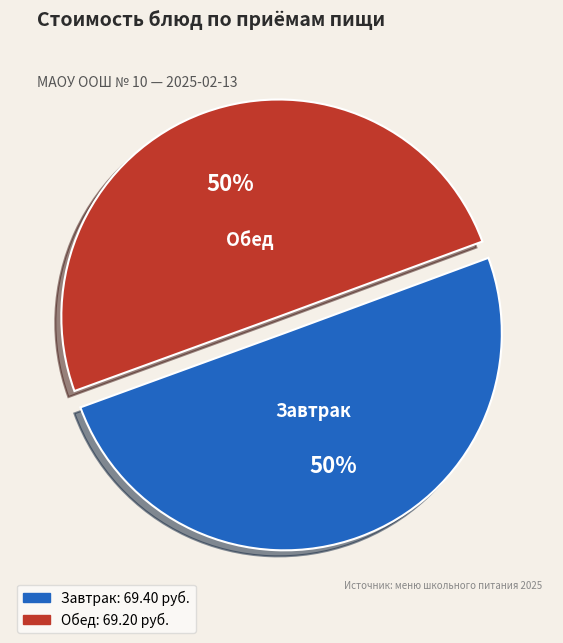

How many slices are in this pie chart?

2